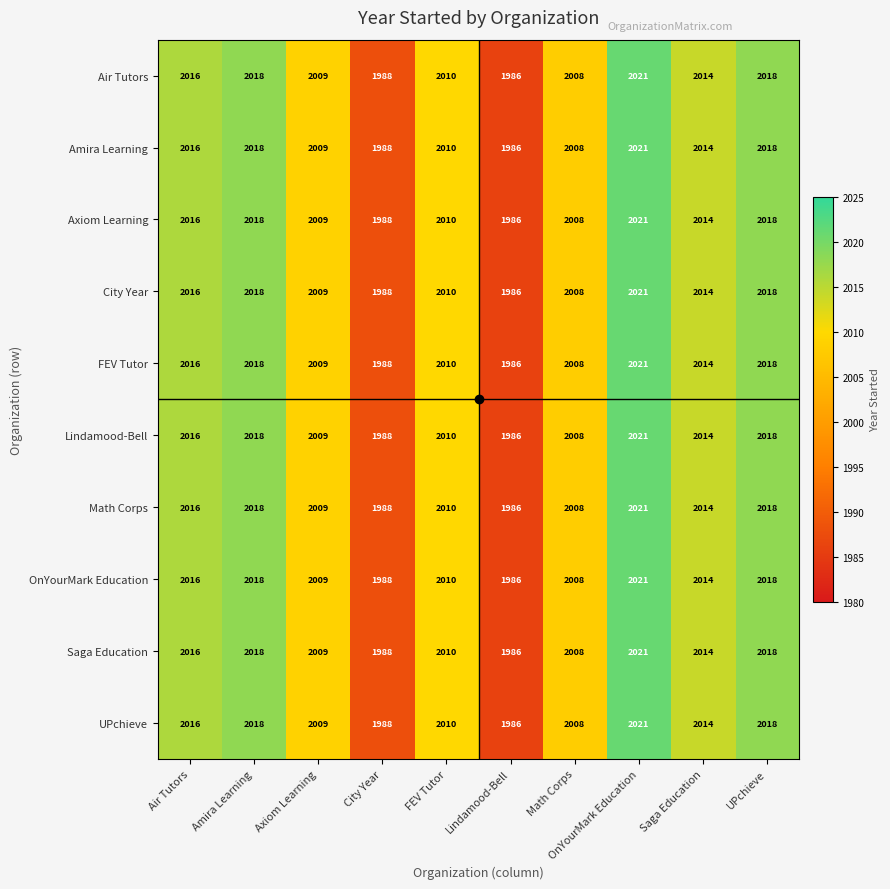

At how many categories does at least one series exceed 1993?

8